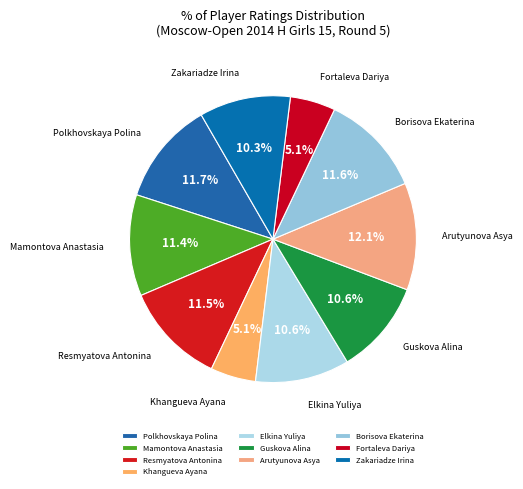

Approximately how many times larger is the value at Guskova Alina compared to Elkina Yuliya?

1.0